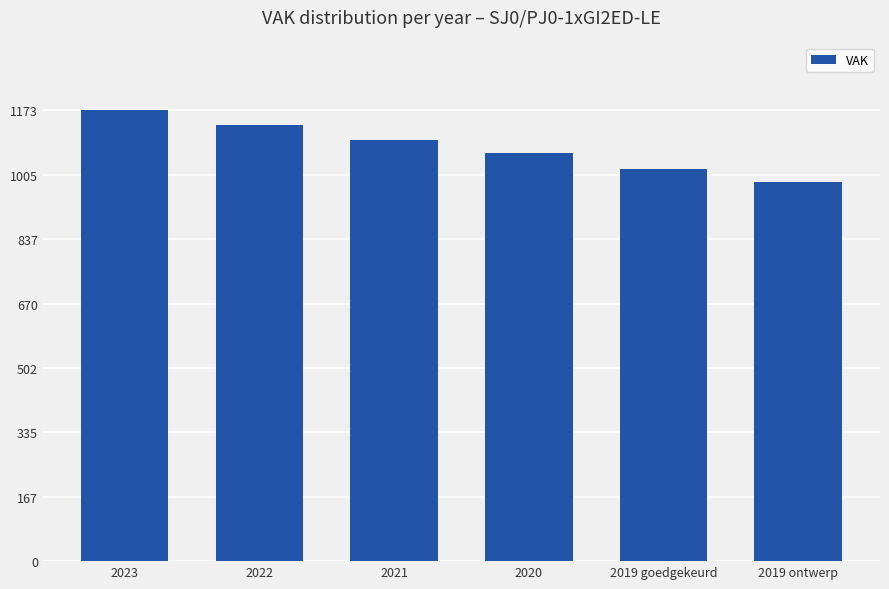

Reading left to right, what are all the values shown in this chart?

2023=1173	2022=1133	2021=1094	2020=1061	2019 goedgekeurd=1020	2019 ontwerp=985